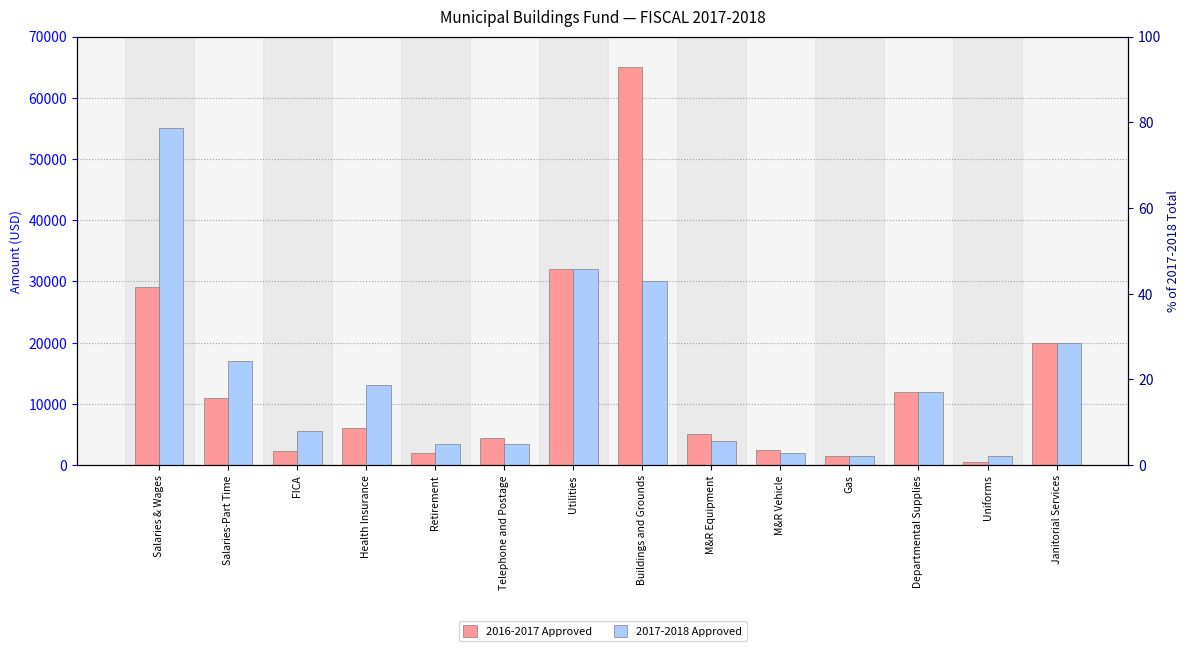

Are the bars grouped side by side (vs. stacked)?

Yes